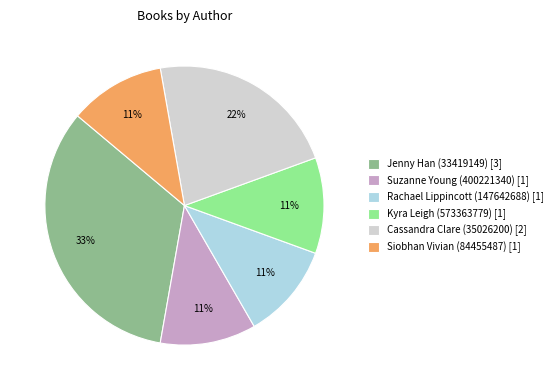

What percentage is the Kyra Leigh (573363779) slice, to the nearest percent?

11%